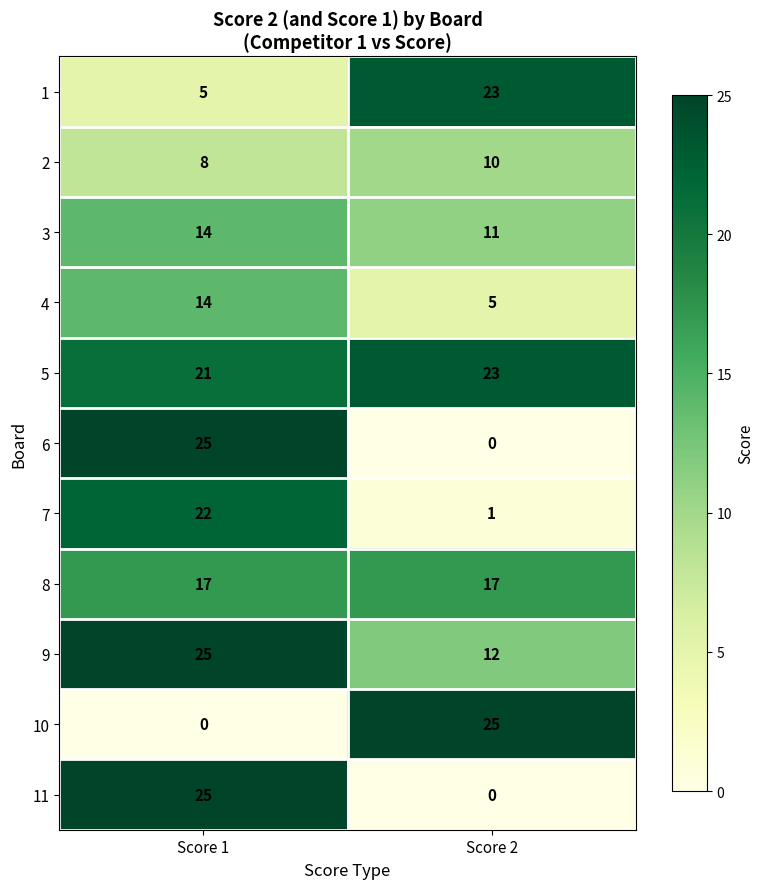

The 3 series shows 24 at Score 1. True or false?

False